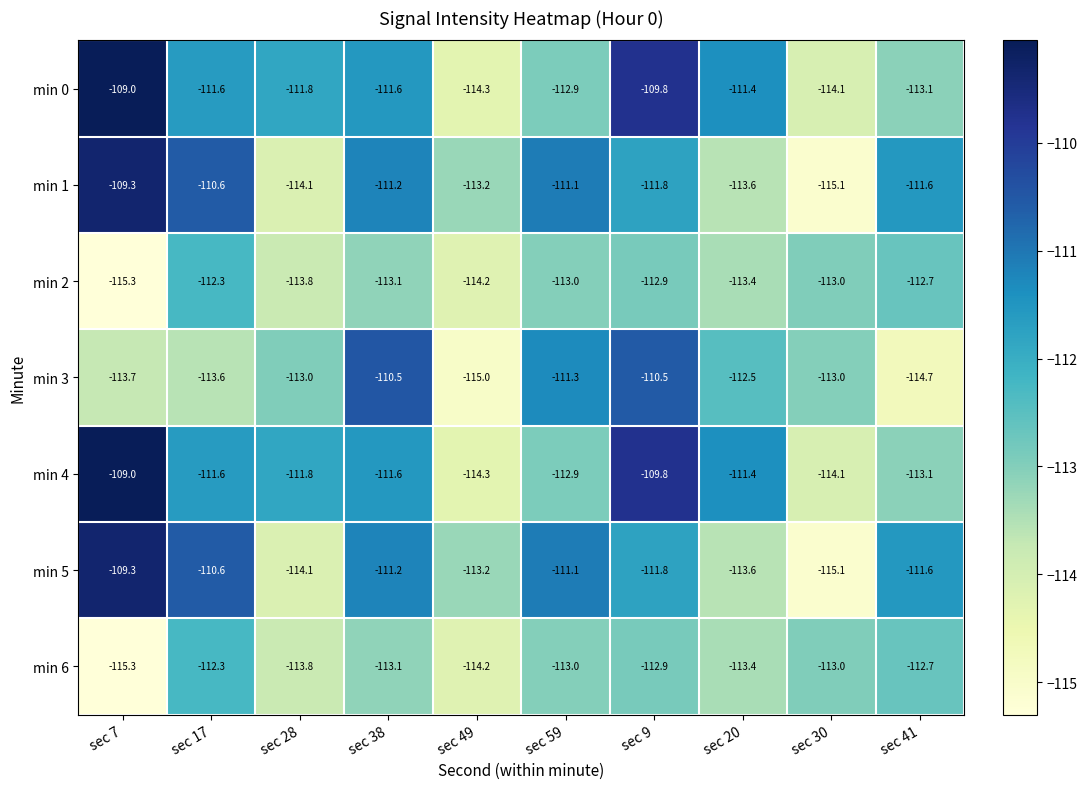

Where does the min 5 series first go above -111?

sec 7